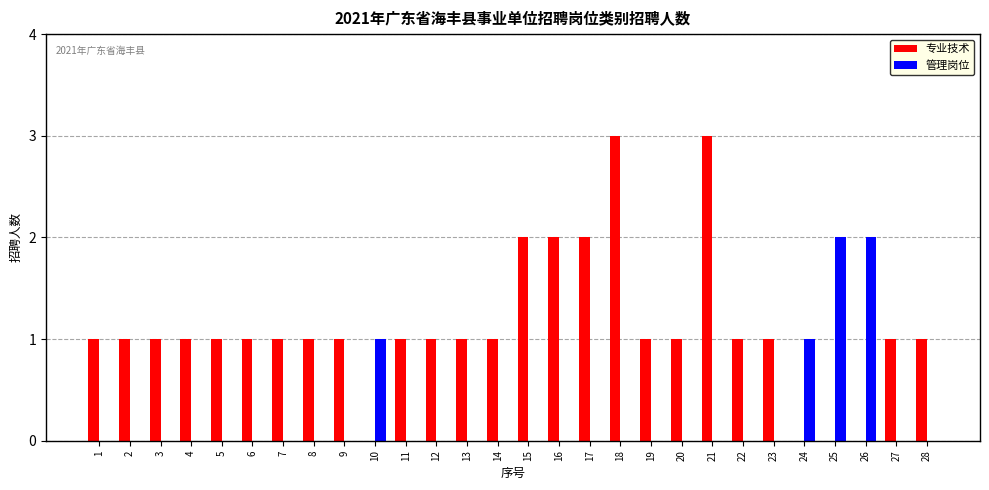

Which series has the largest range (max minus min)?

专业技术